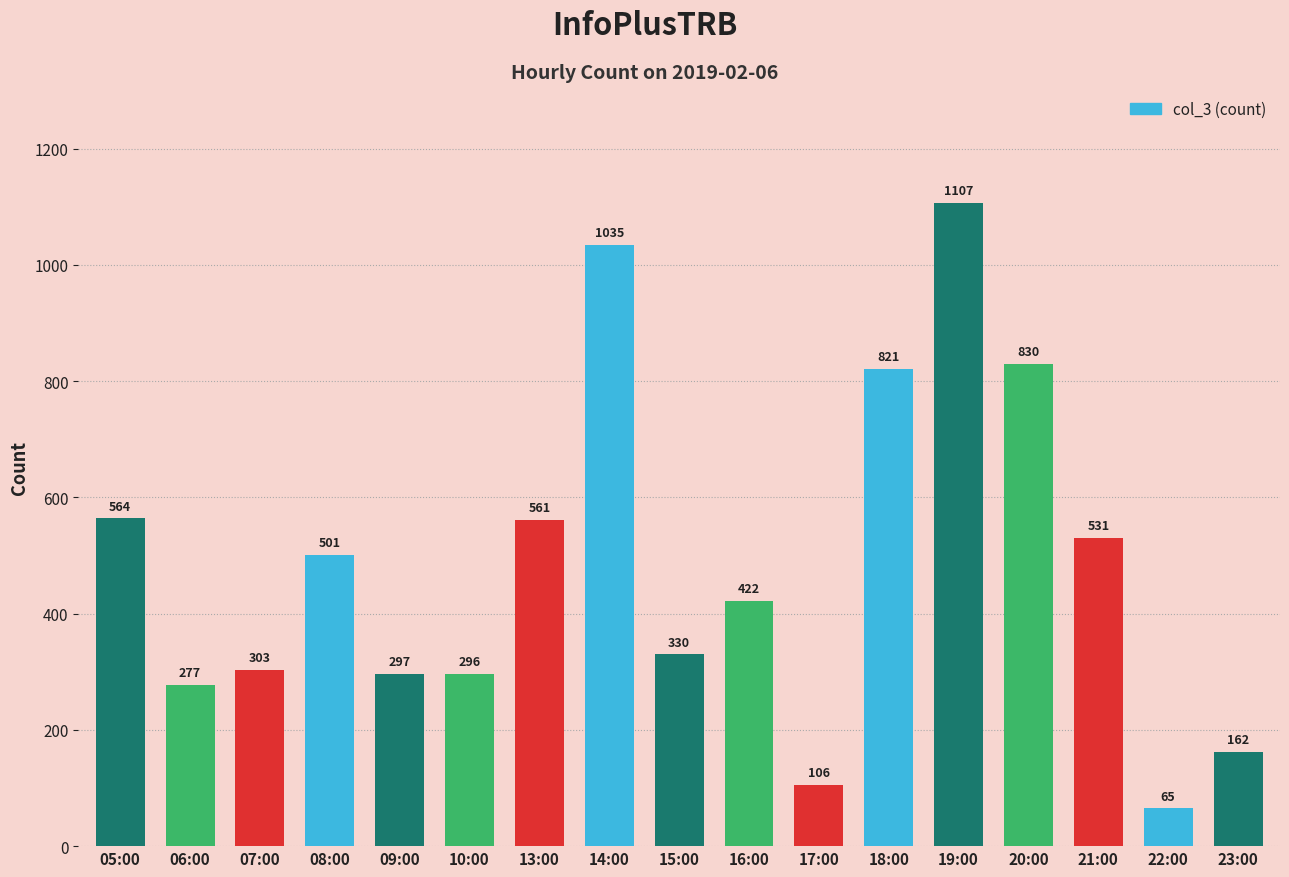

At which category does the chart reach its minimum across all series?

22:00